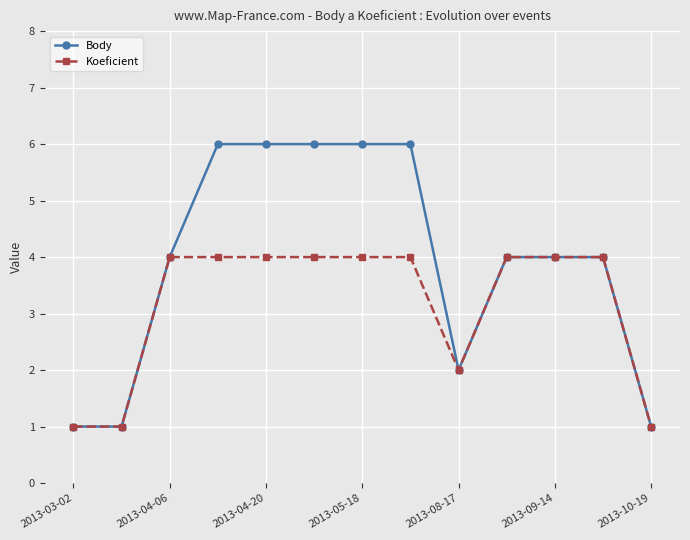

What is the highest value of the Koeficient series?

4